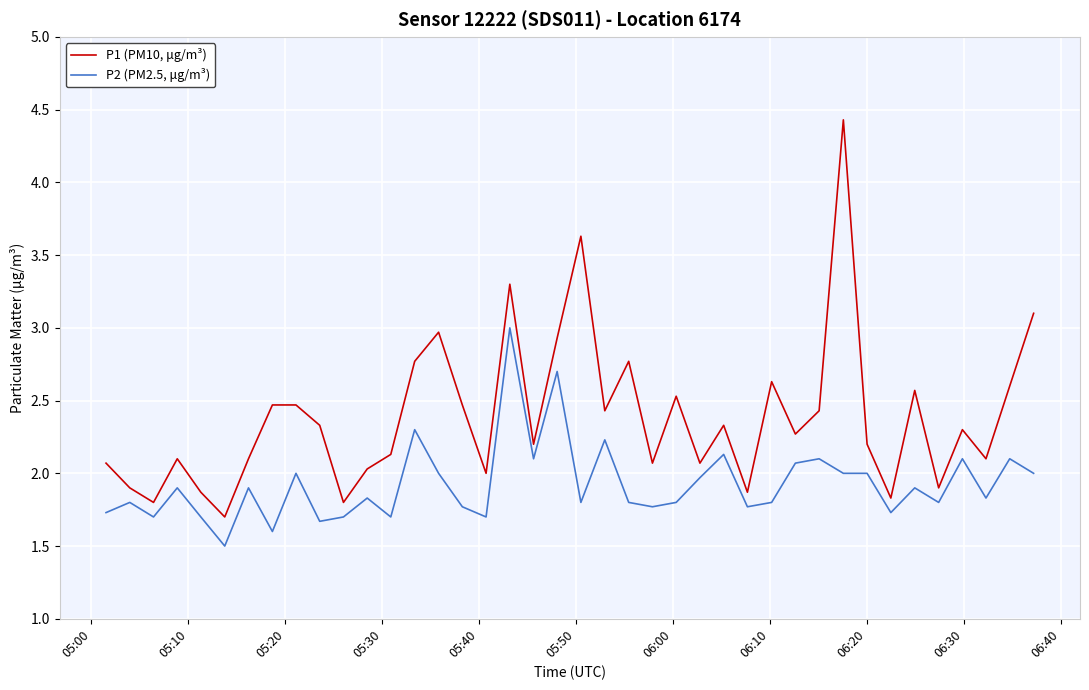

List the series in order of their overall mean, lowest first.

P2 (PM2.5, μg/m³), P1 (PM10, μg/m³)